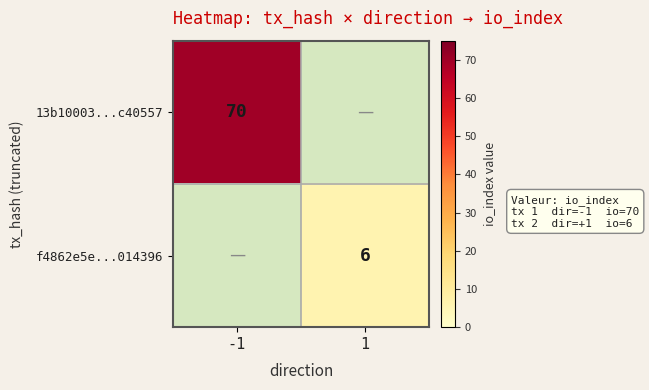

True or false: f4862e5e...014396 has a value of 9 at 1.

False